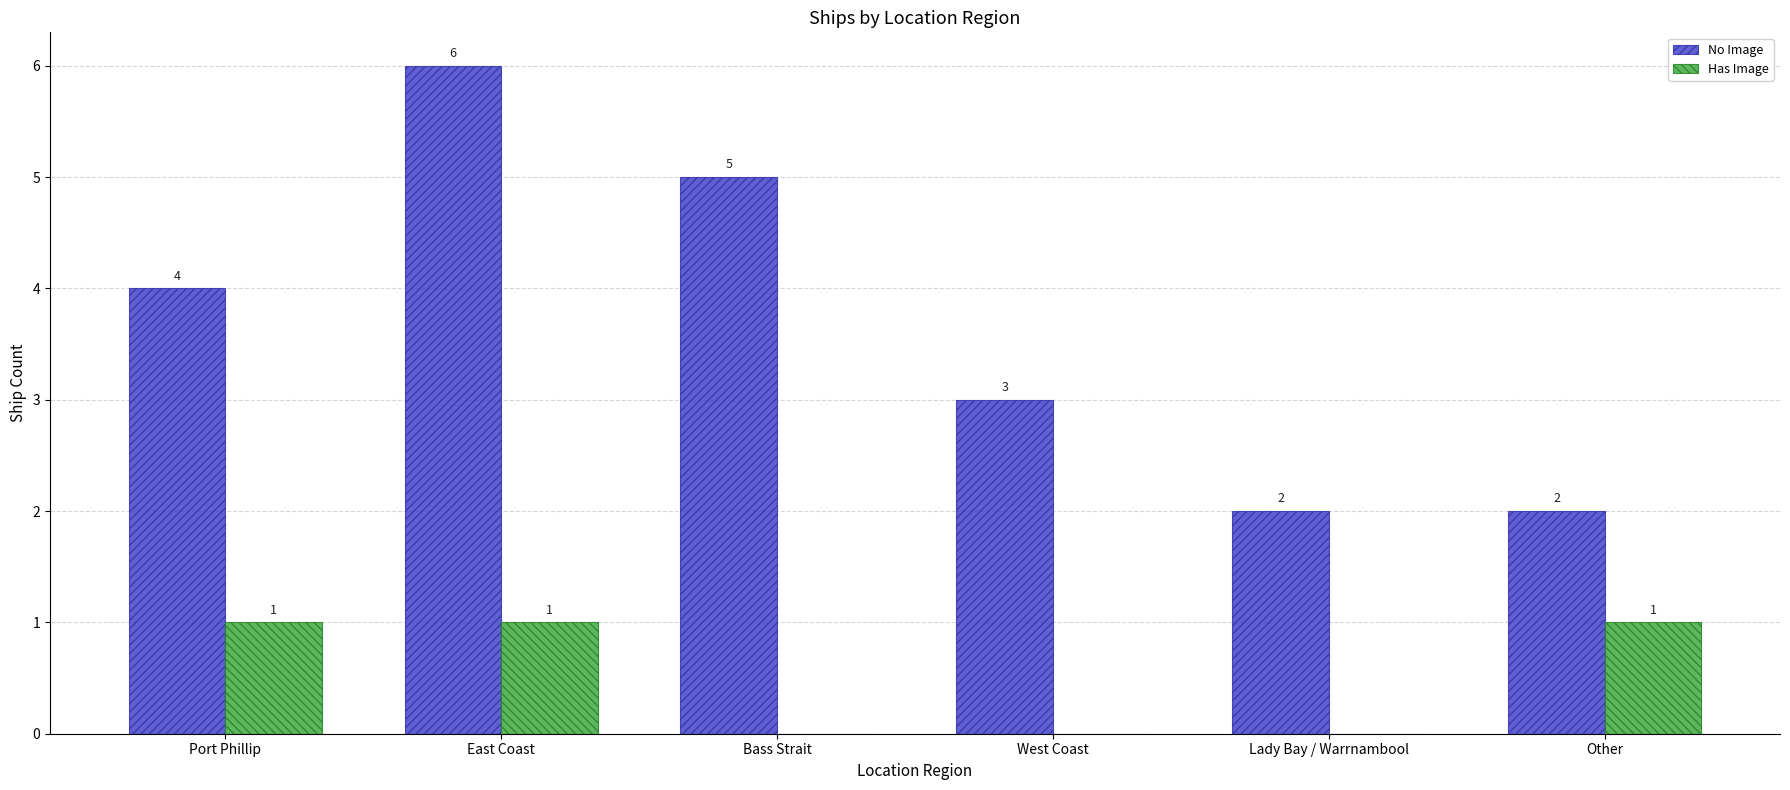

Between Port Phillip and Other, which series saw the biggest shift?

No Image